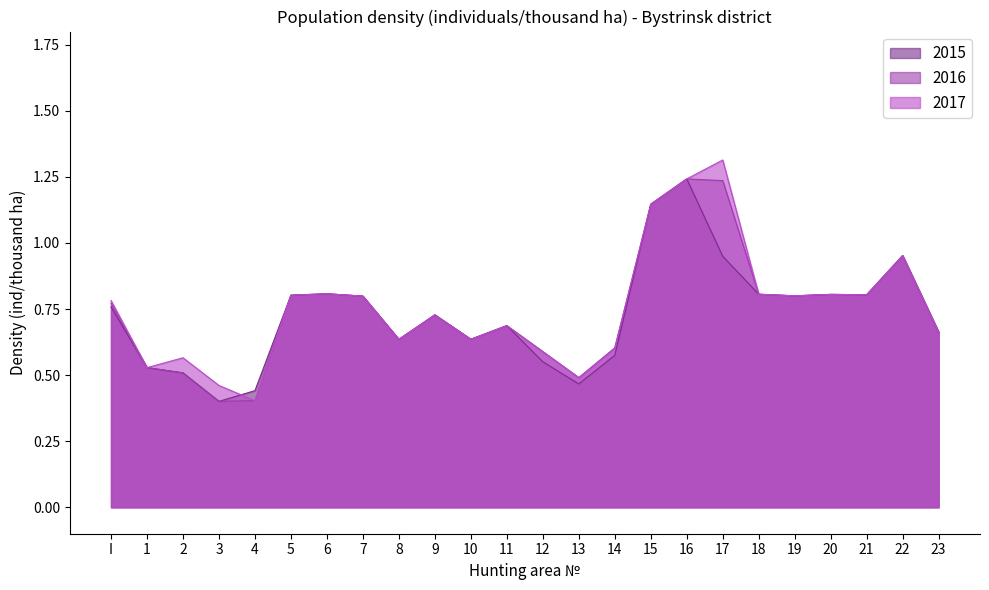

How many categories are shown in the chart?

24